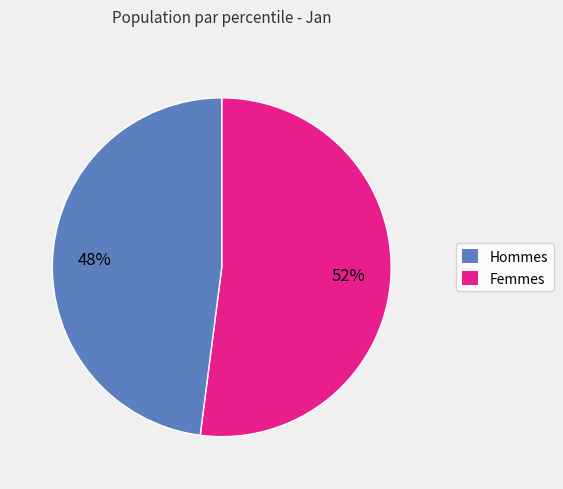

Count the number of slices in the pie.

2